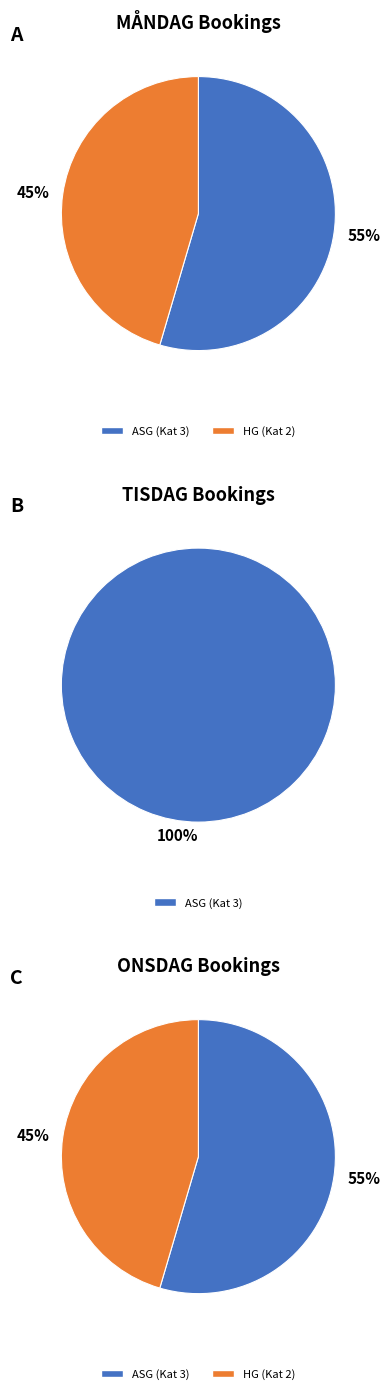

Does ASG (Kat 3) account for over 50% of the chart?

Yes